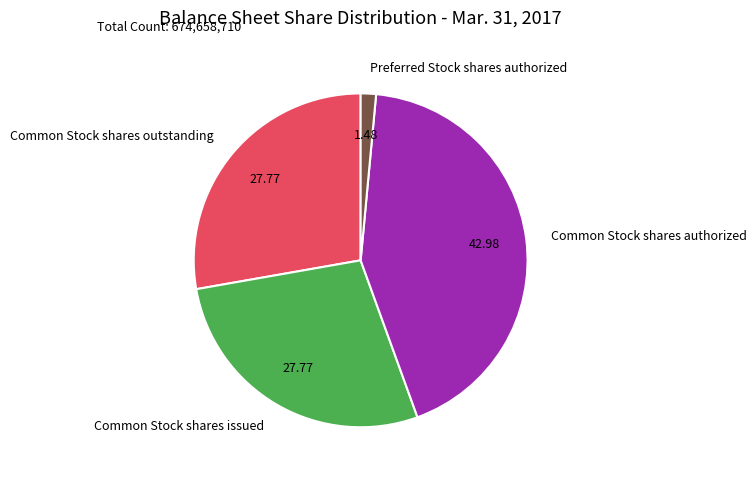

Does Preferred Stock shares authorized account for over 50% of the chart?

No